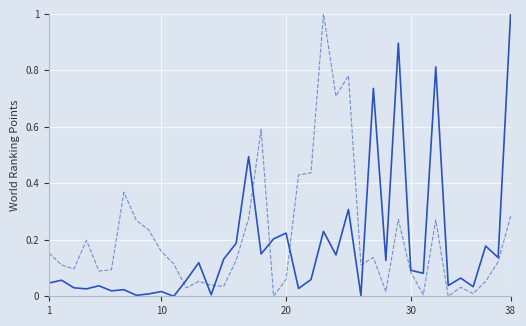

What is the greatest value displayed?

1.0